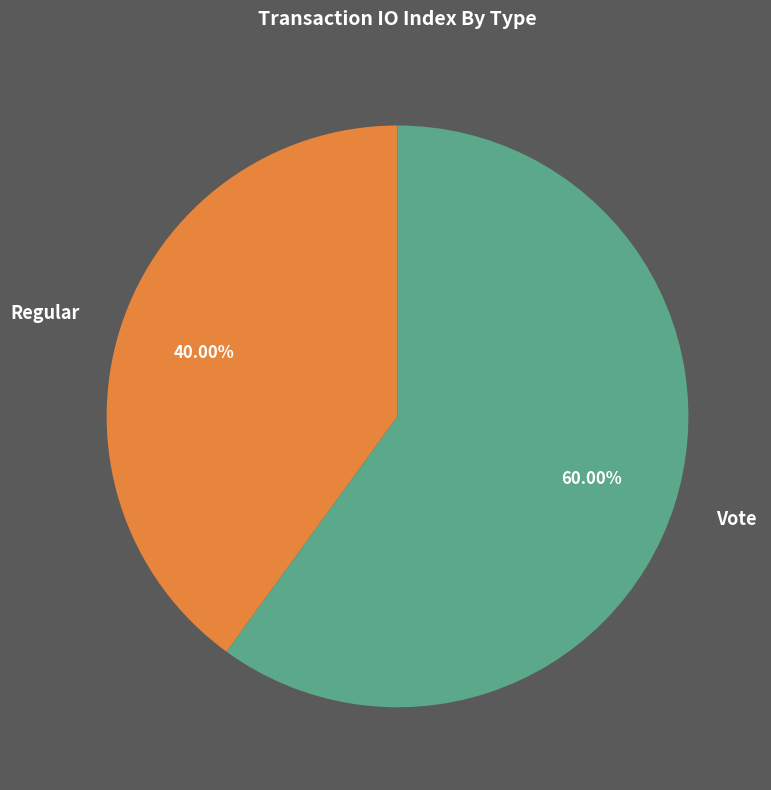

Rank the categories by value from lowest to highest.

Regular, Vote